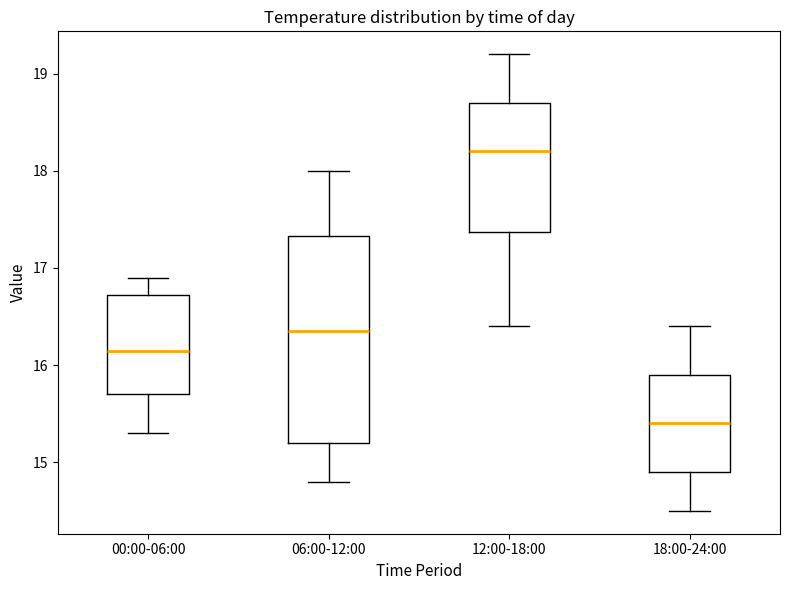

Comparing the boxes themselves (not the whiskers), which one is the tallest?

06:00-12:00